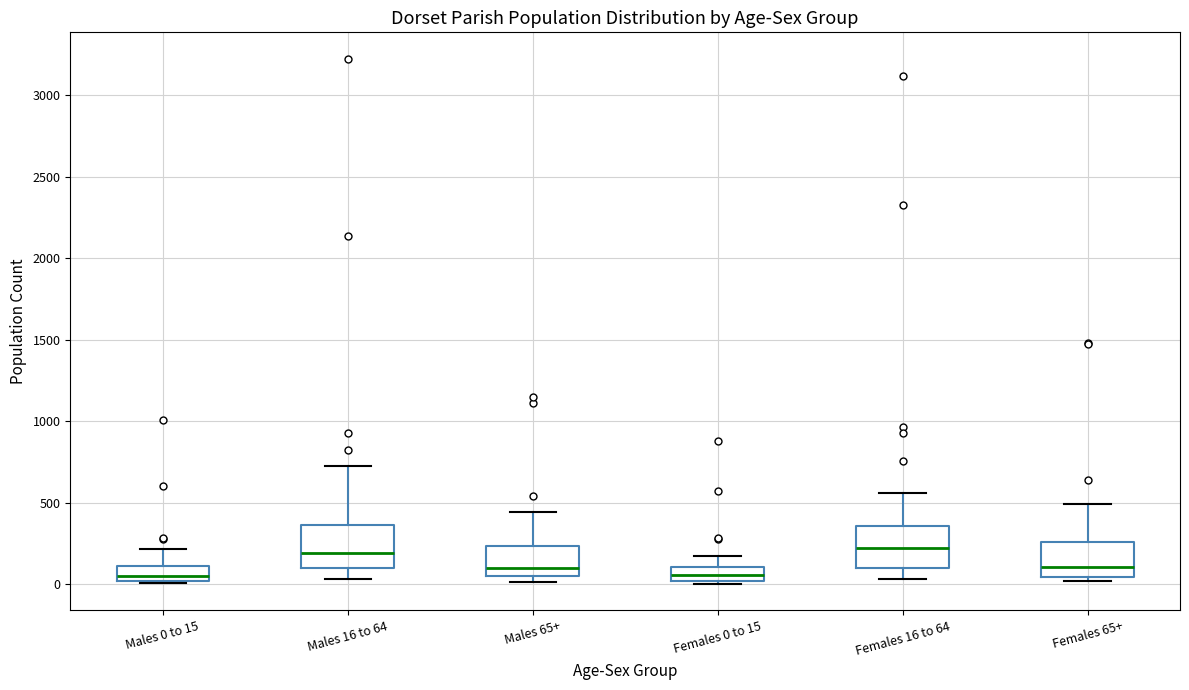

Where does the upper whisker of the box for Females 16 to 64 end on the y-axis? The values are not printed on the chart, so give them approximately, as read against the axis.

550